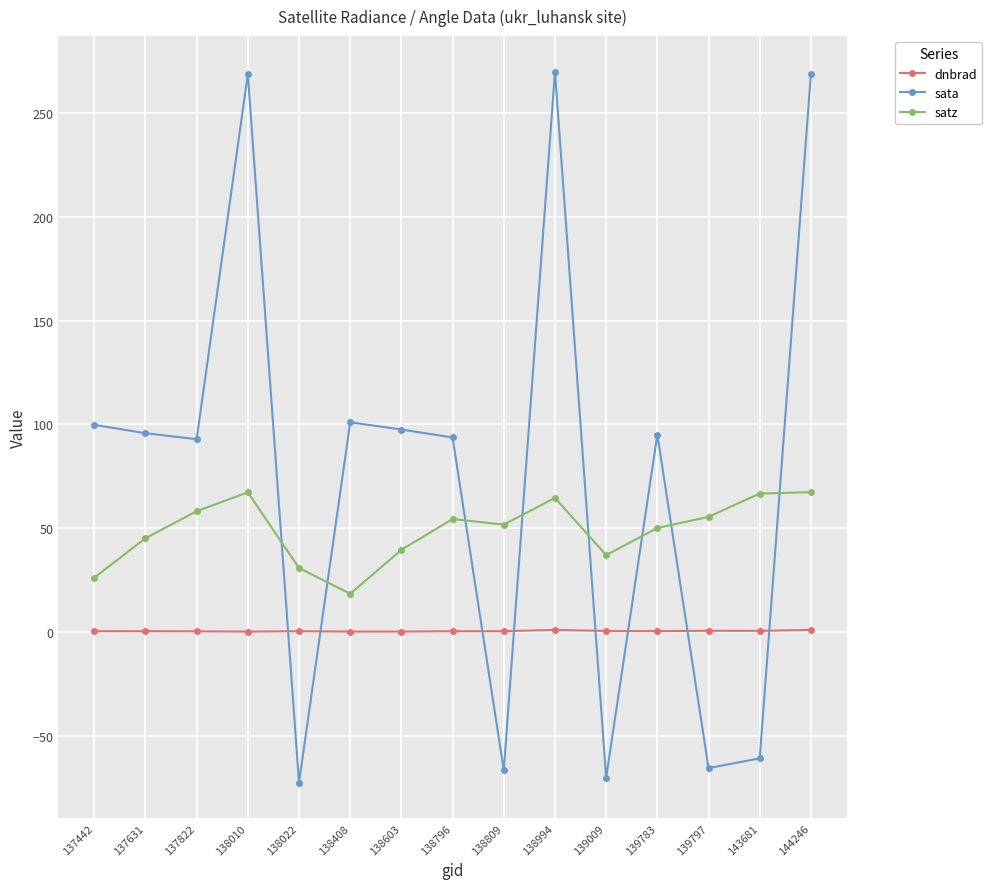

The satz series shows 18.3 at 138408. True or false?

True